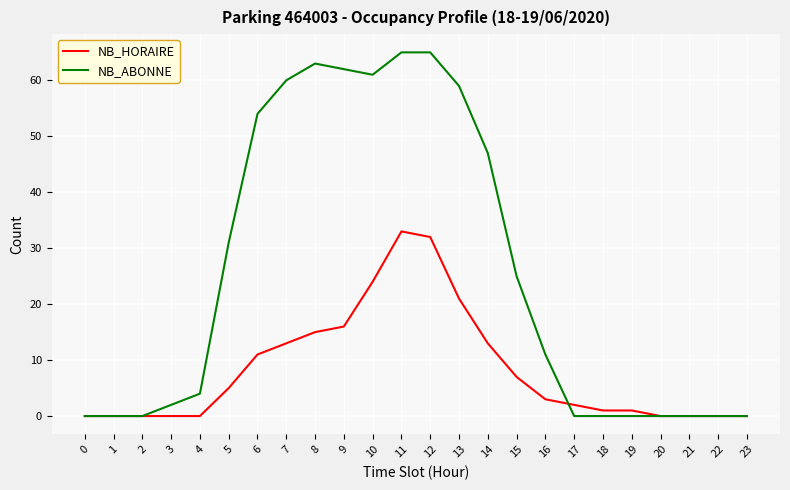

The value of NB_ABONNE at 18 is 0. True or false?

True